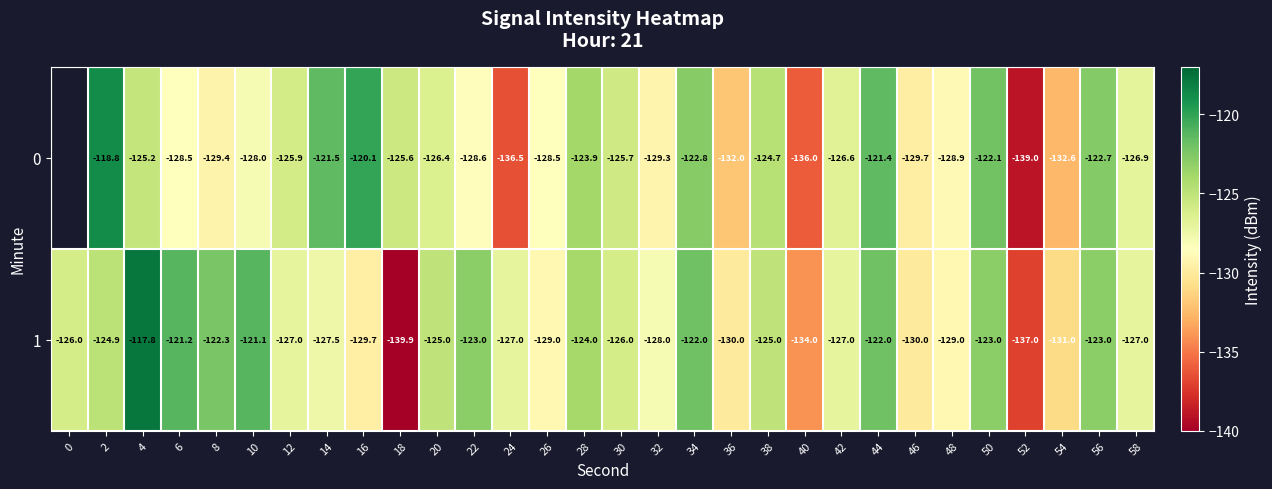

Count the number of categories in the chart.

30